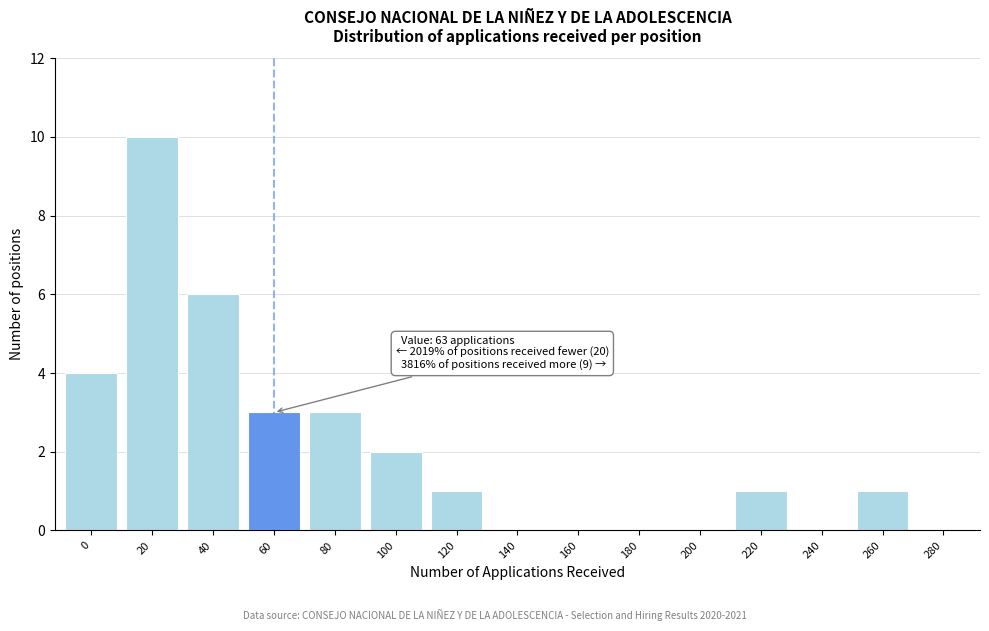

Reading right to left, what are all the values shown in this chart?

280=0	260=1	240=0	220=1	200=0	180=0	160=0	140=0	120=1	100=2	80=3	60=3	40=6	20=10	0=4